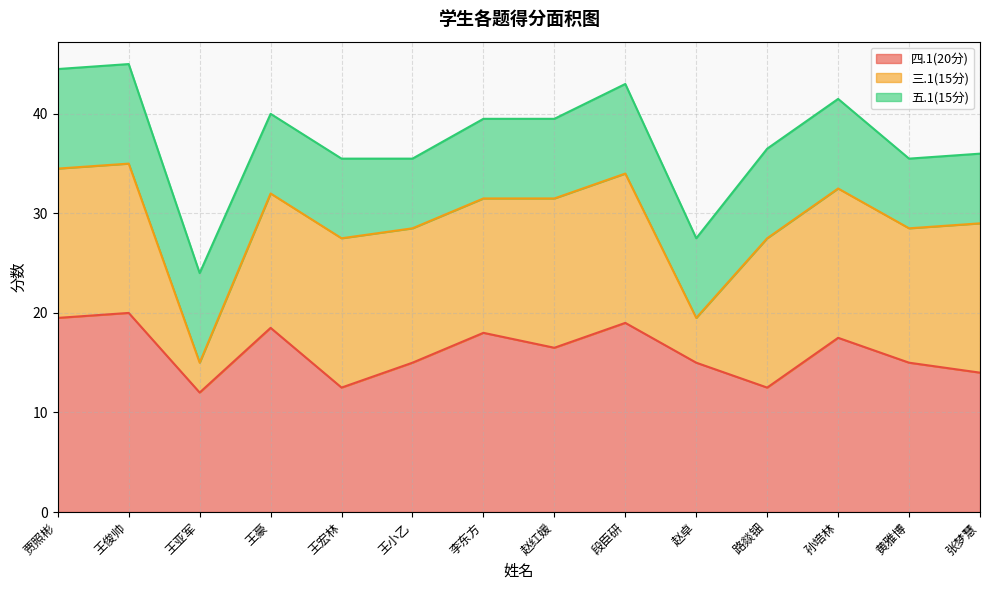

What is the approximate value of 四.1(20分) at 路燚钿?

12.5